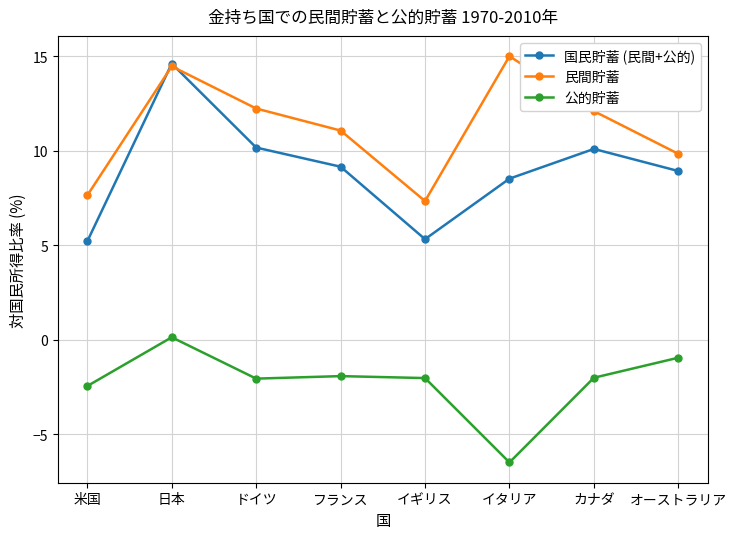

Where is the first local minimum for 国民貯蓄 (民間+公的)?

イギリス